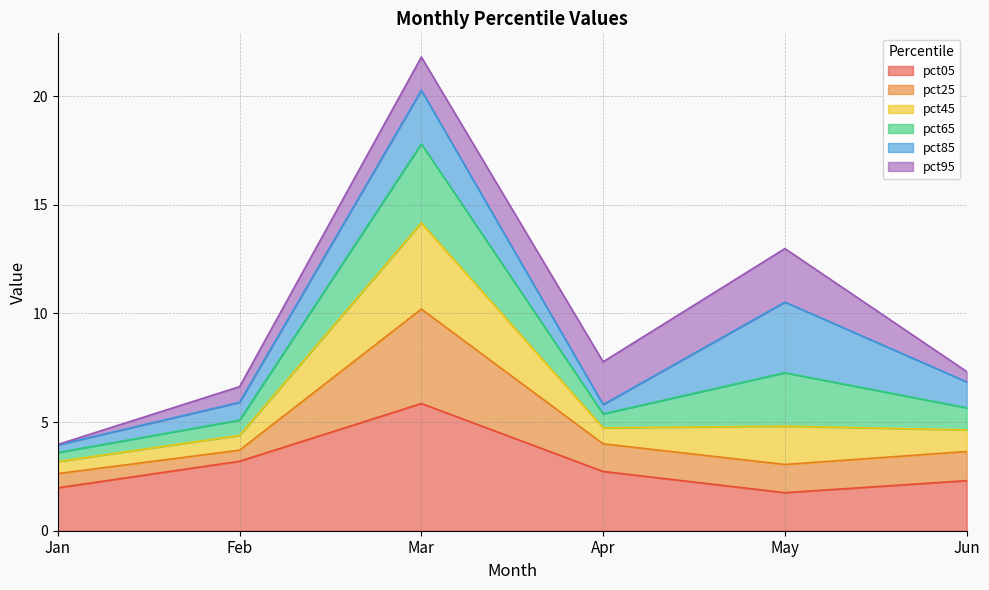

Where is the first local maximum for pct45?

Mar